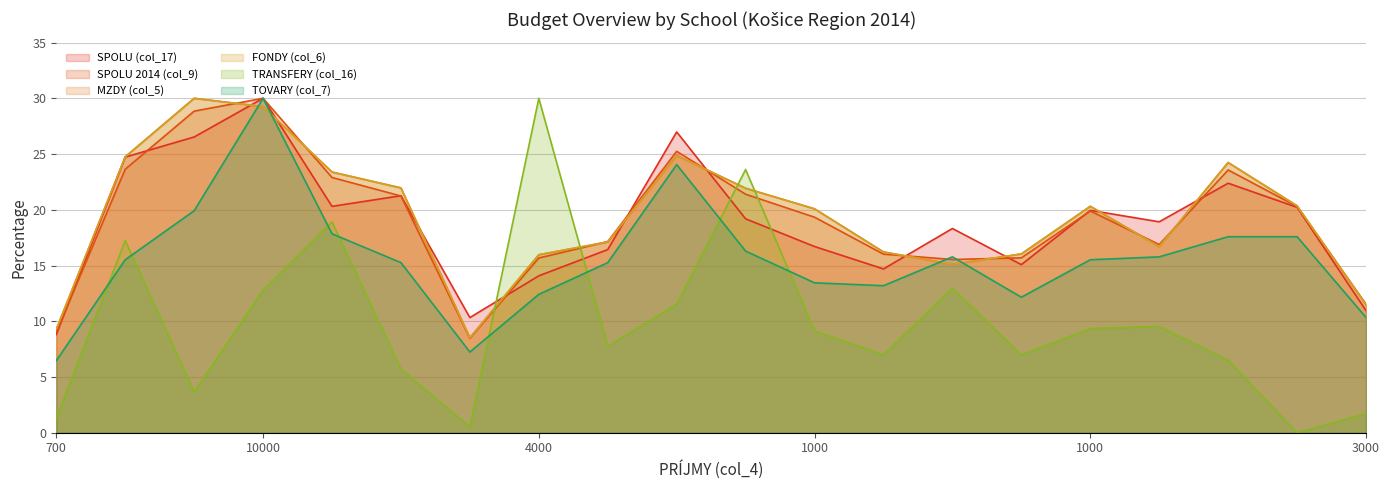

Which series has the widest spread of values?

TRANSFERY (col_16)